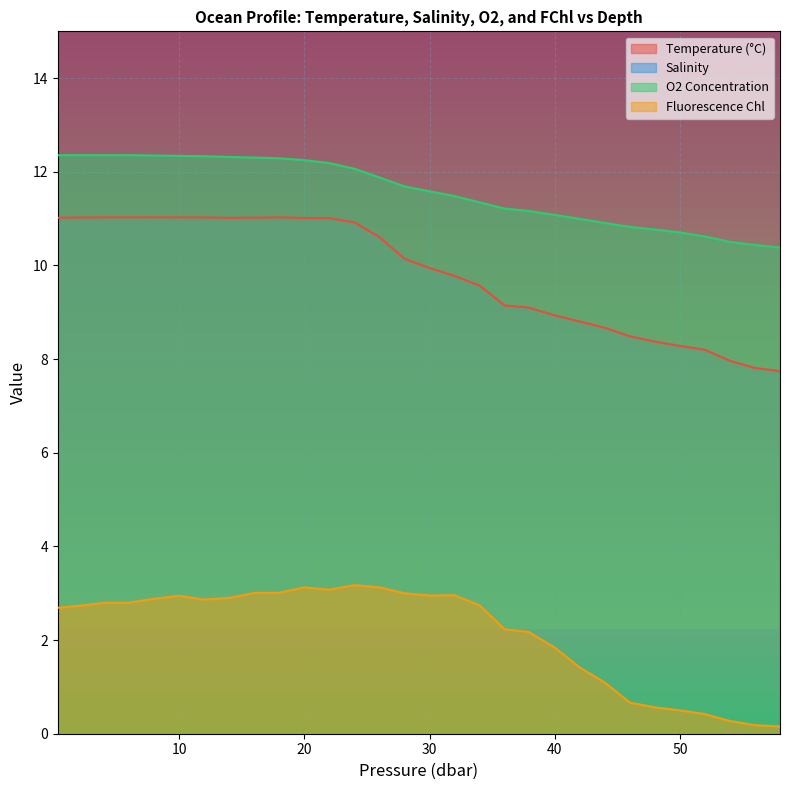

What is the highest value of the t series?

11.0